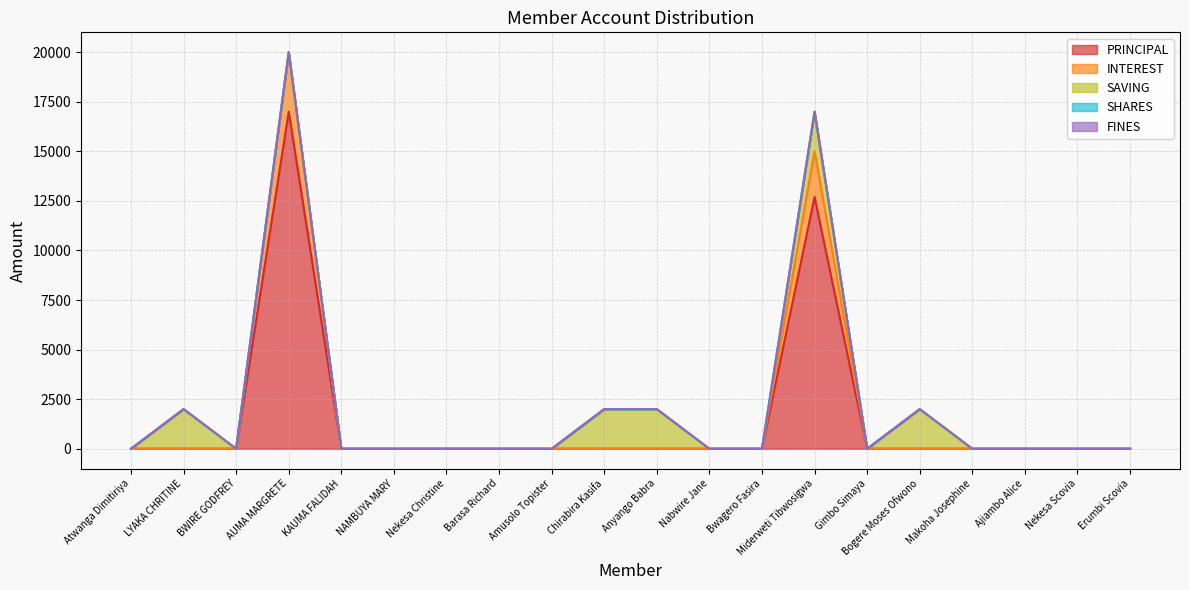

Count the number of data series in this chart.

5